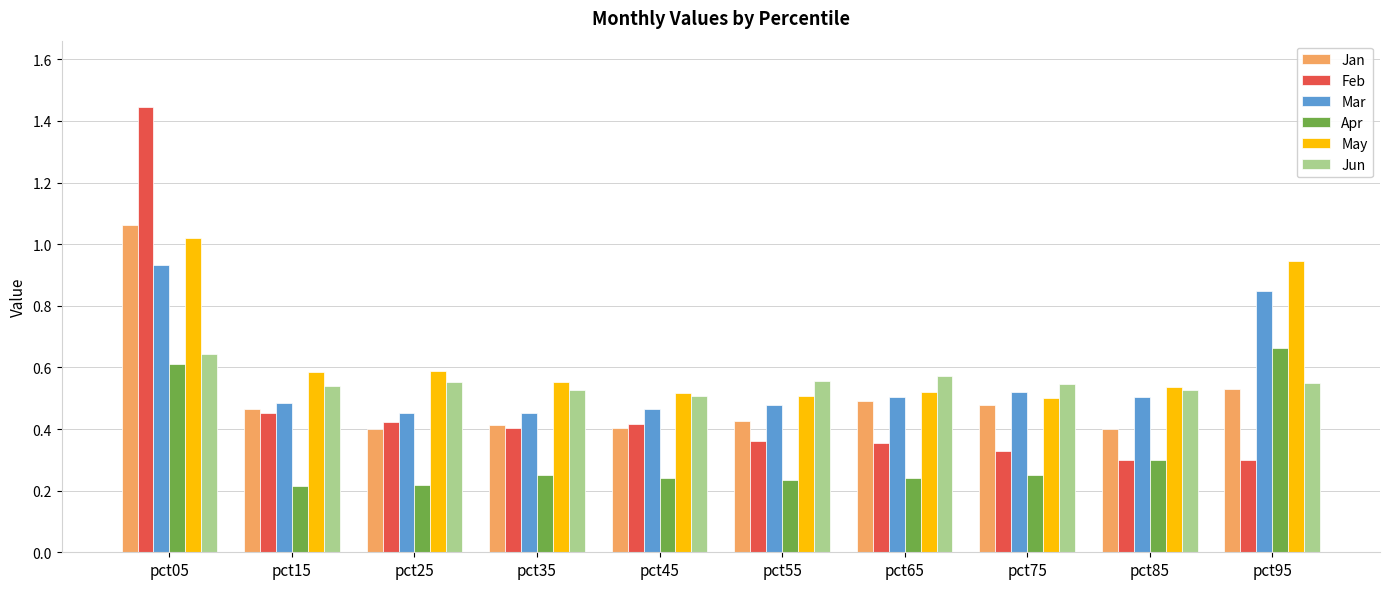

How many Mar values are between 0 and 1?

10